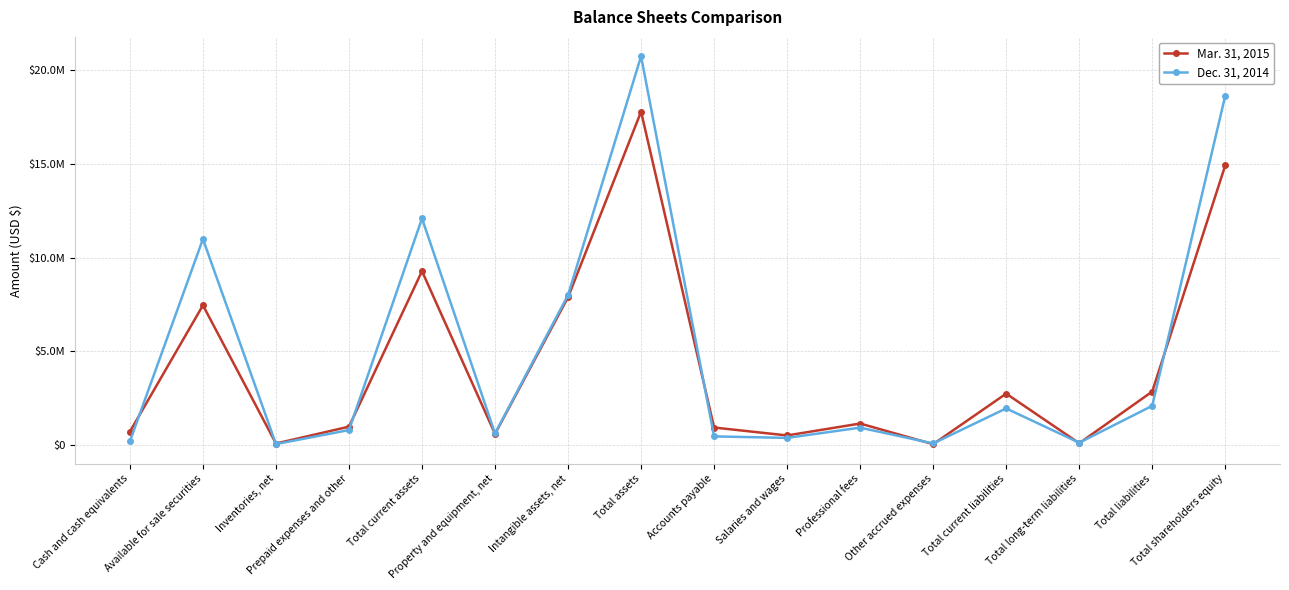

Is it true that Mar. 31, 2015 equals 273775 at Cash and cash equivalents?

False